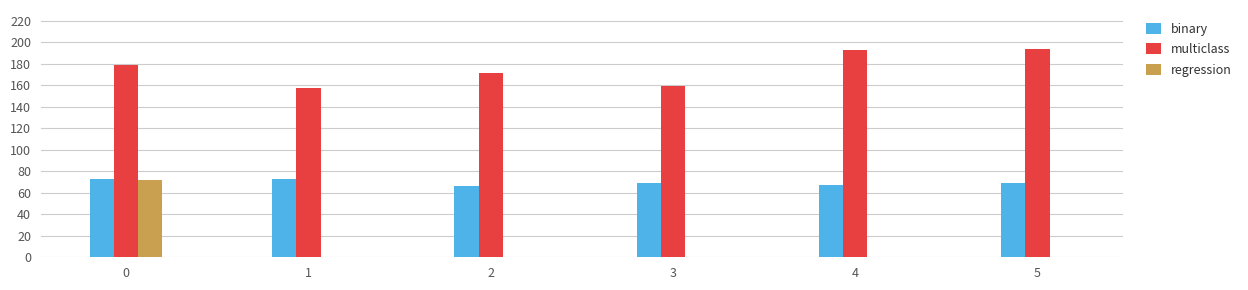

True or false: multiclass has a value of 329 at 5.

False